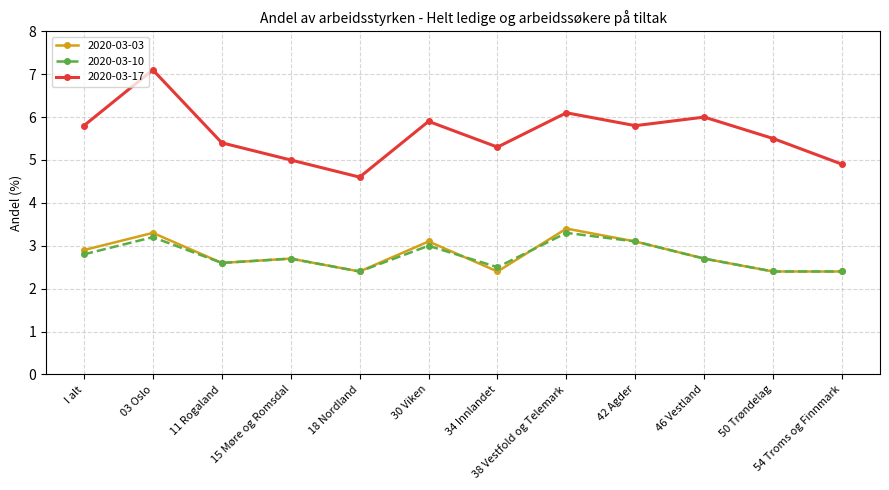

Reading right to left, extract all data points from this chart.

2020-03-03: 54 Troms og Finnmark=2.4	50 Trøndelag=2.4	46 Vestland=2.7	42 Agder=3.1	38 Vestfold og Telemark=3.4	34 Innlandet=2.4	30 Viken=3.1	18 Nordland=2.4	15 Møre og Romsdal=2.7	11 Rogaland=2.6	03 Oslo=3.3	I alt=2.9
2020-03-10: 54 Troms og Finnmark=2.4	50 Trøndelag=2.4	46 Vestland=2.7	42 Agder=3.1	38 Vestfold og Telemark=3.3	34 Innlandet=2.5	30 Viken=3.0	18 Nordland=2.4	15 Møre og Romsdal=2.7	11 Rogaland=2.6	03 Oslo=3.2	I alt=2.8
2020-03-17: 54 Troms og Finnmark=4.9	50 Trøndelag=5.5	46 Vestland=6.0	42 Agder=5.8	38 Vestfold og Telemark=6.1	34 Innlandet=5.3	30 Viken=5.9	18 Nordland=4.6	15 Møre og Romsdal=5.0	11 Rogaland=5.4	03 Oslo=7.1	I alt=5.8